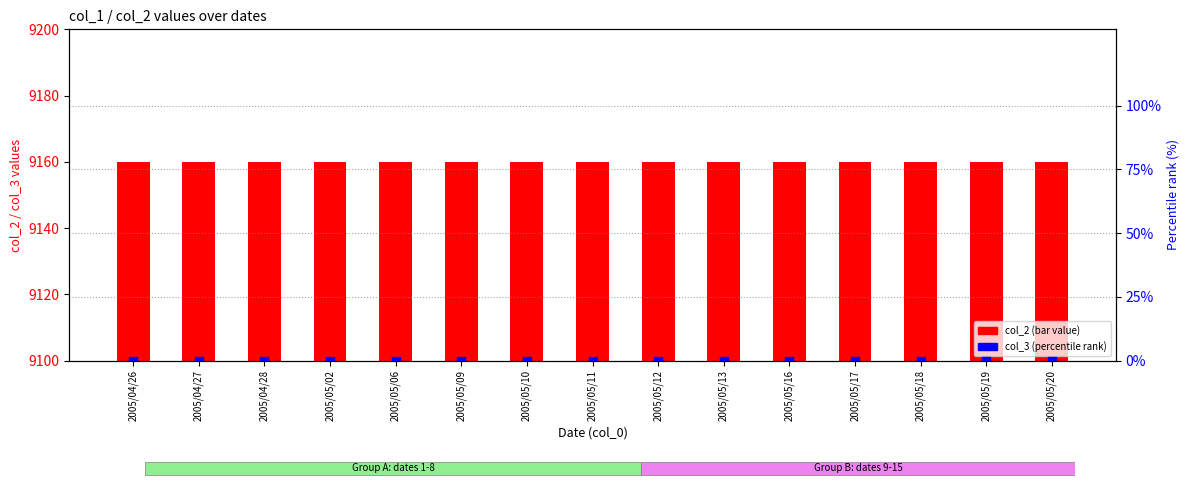

Which series has the widest spread of Y values?

col_2 (bar)